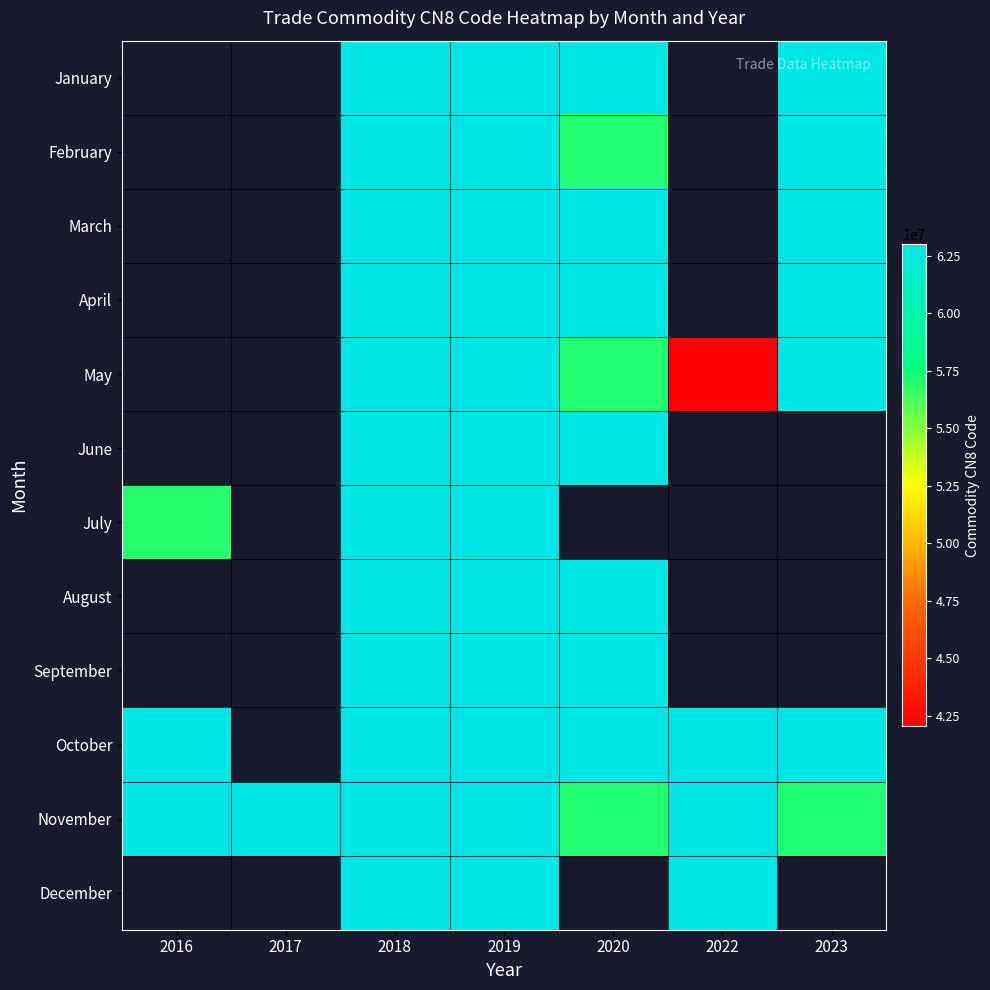

Rank the categories by May value from lowest to highest.

2022, 2020, 2016, 2017, 2018, 2019, 2023